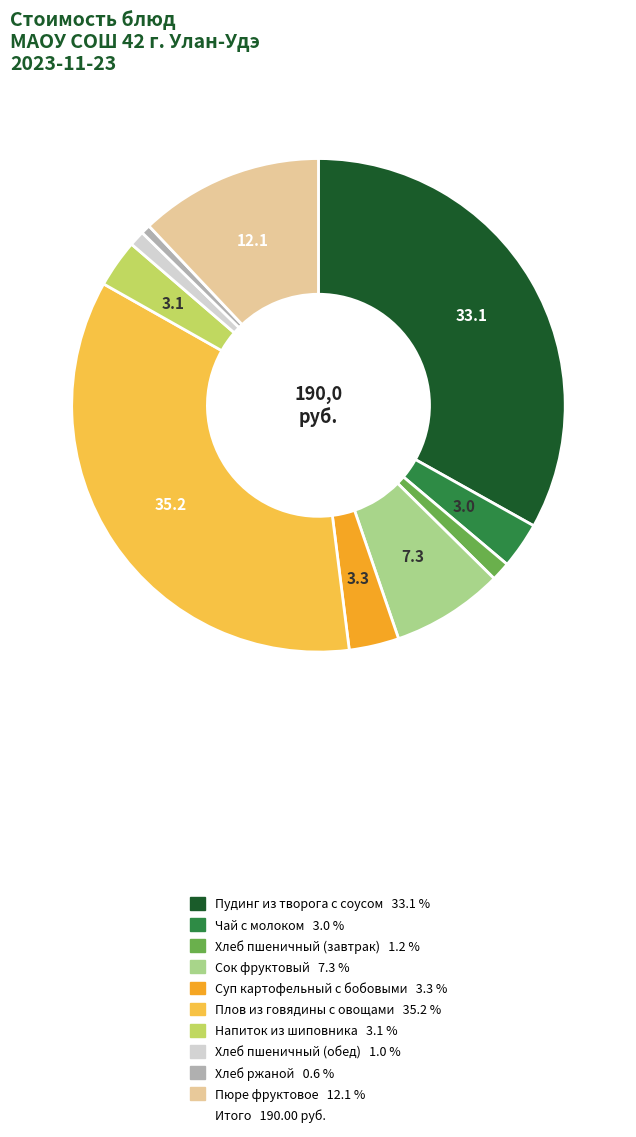

Is there any slice that represents more than half of the pie?

No